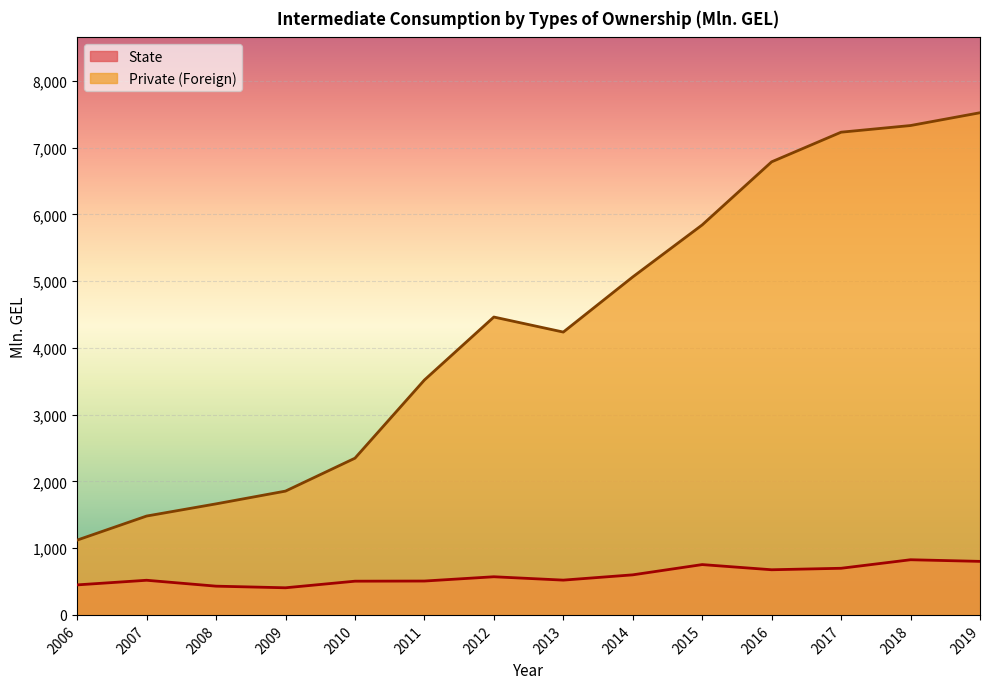

What is the spread (max minus min) of values at 2009?

1448.5